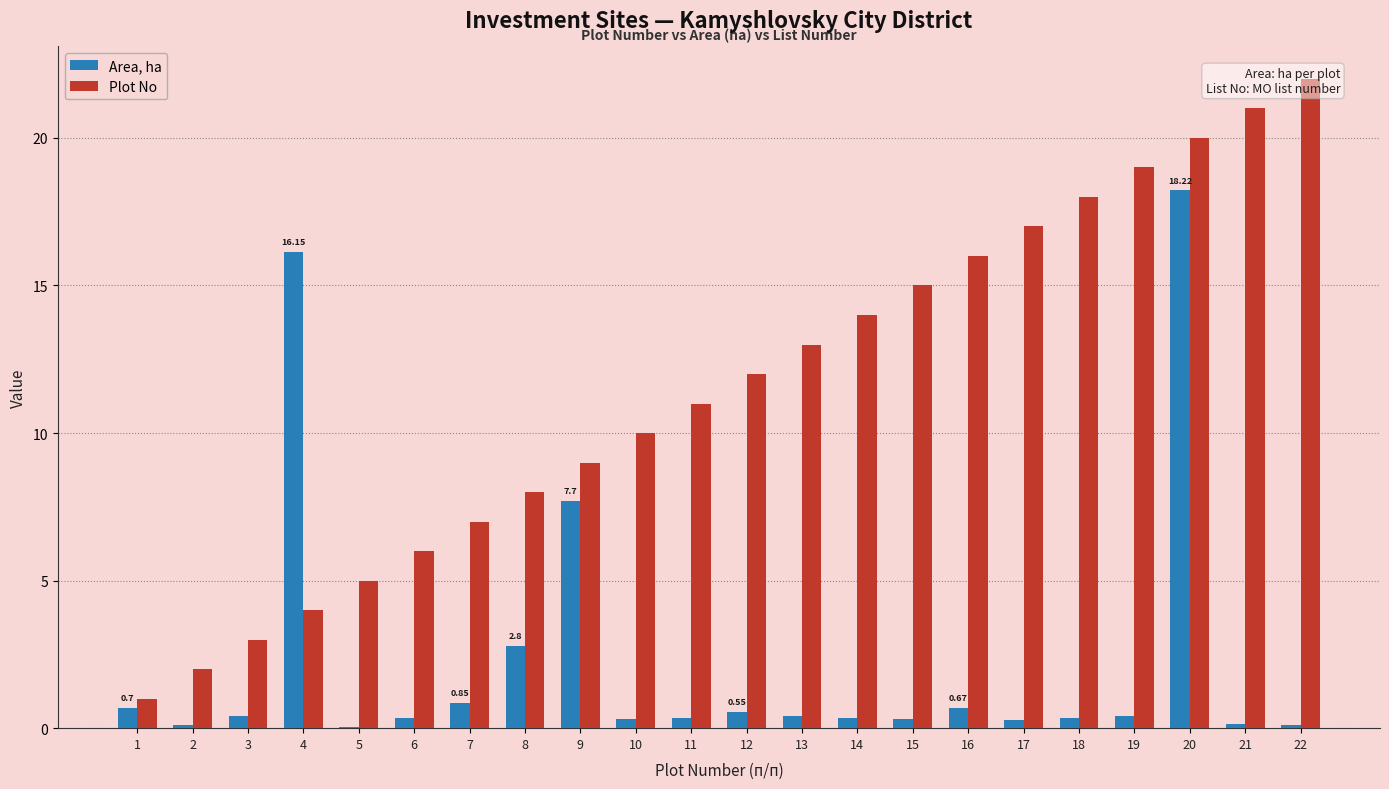

The Area, ha series shows 0.1 at 21. True or false?

True